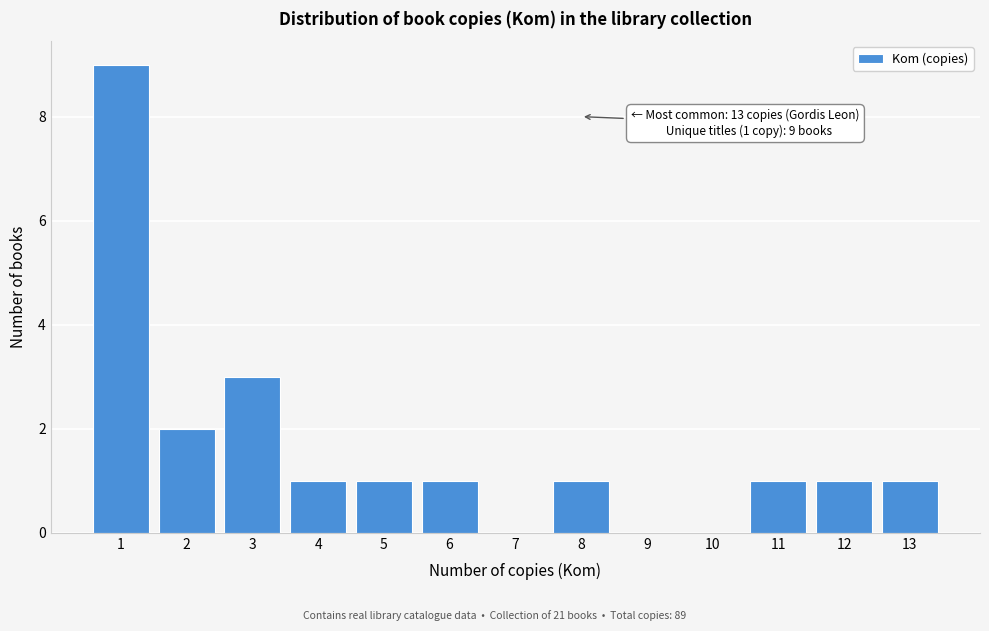

Over which range of the x-axis is the bar tallest?

0.5 to 1.5